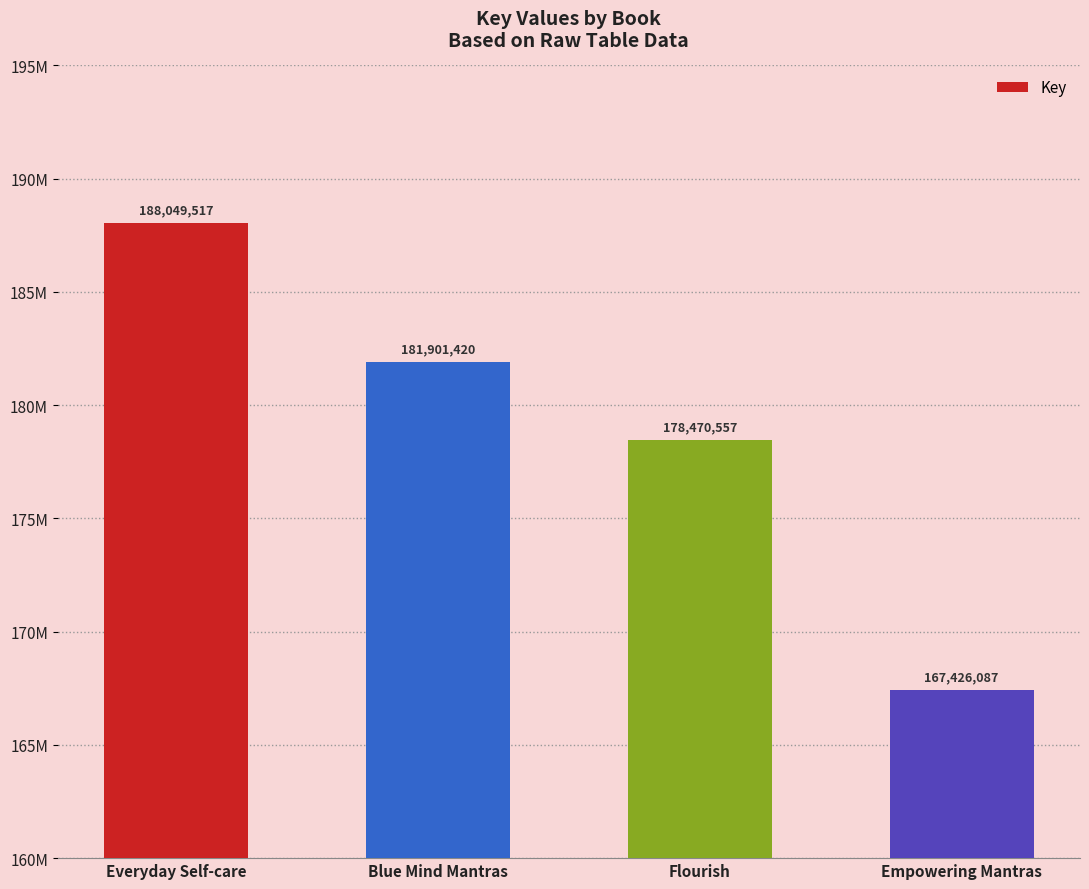

At which label does the data first exceed 181901420?

Everyday Self-care